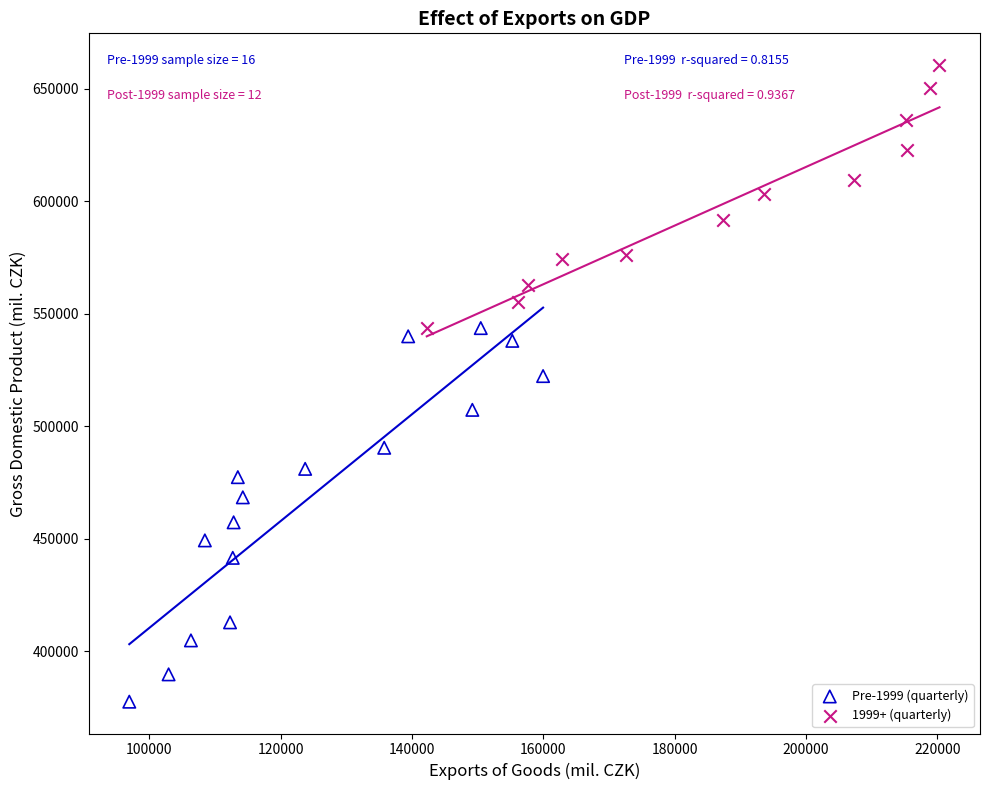

Which series contains the lowest Y value?

Pre-1999 (quarterly)